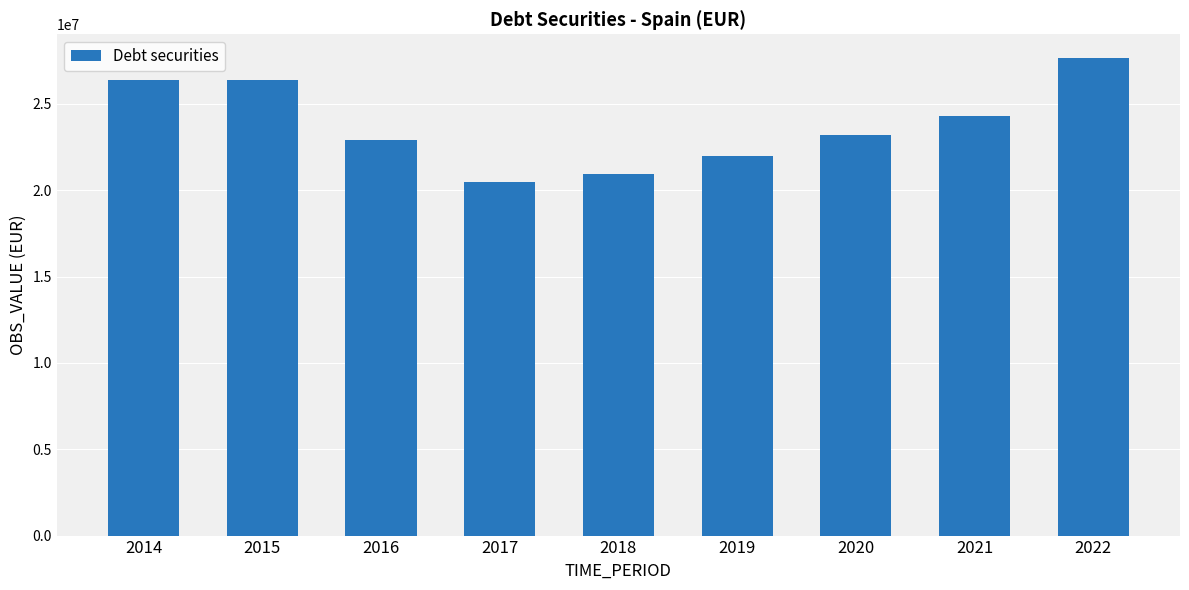

What is the change in value from 2015 to 2021?

-2070112